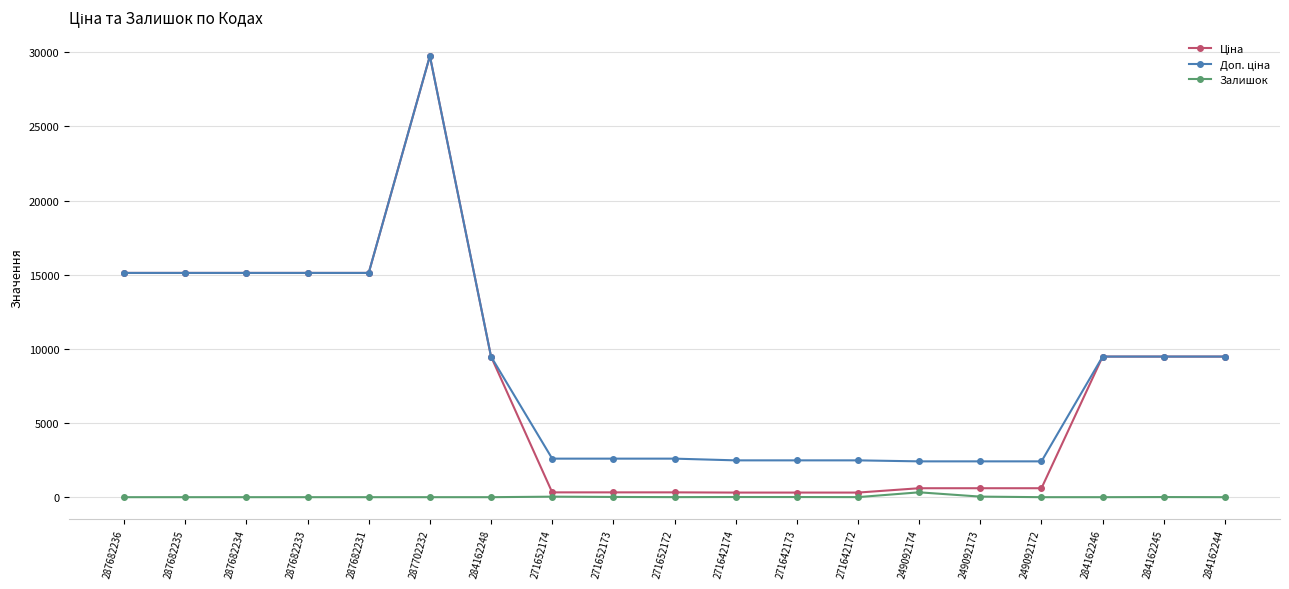

Which label corresponds to the largest value in the chart?

287702232